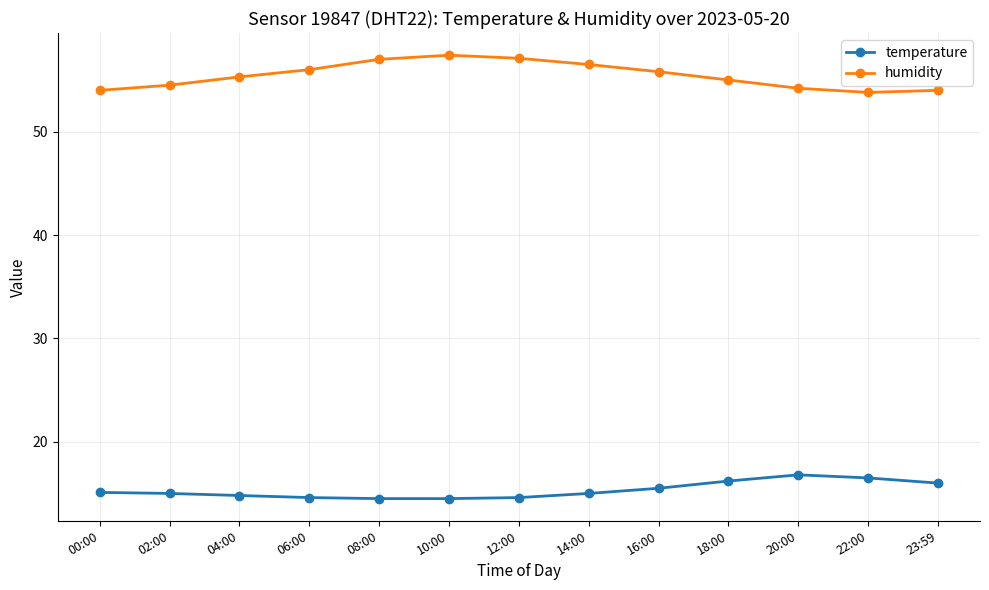

How many interior local peaks does the humidity series have?

1